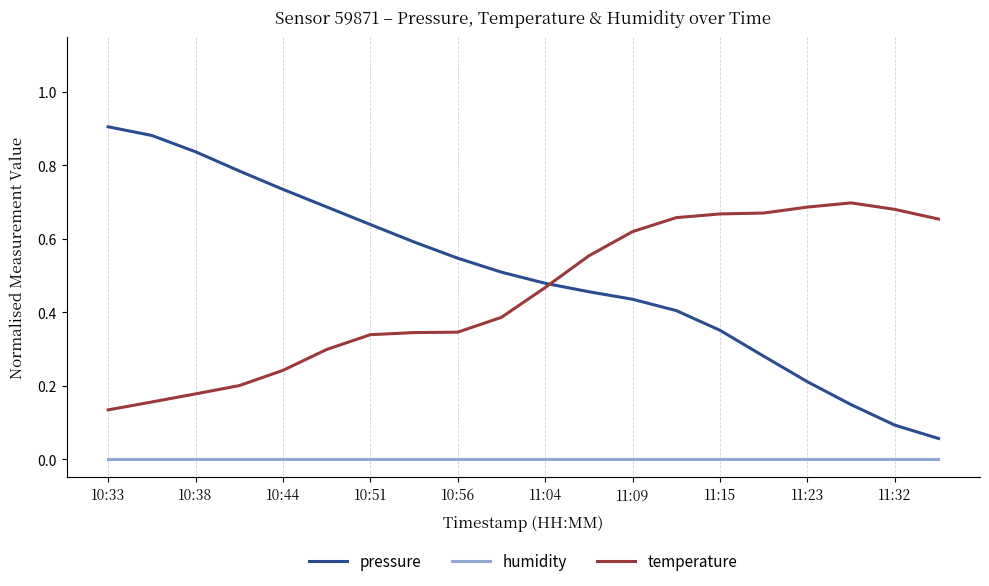

Which series has the largest total across all categories?

pressure